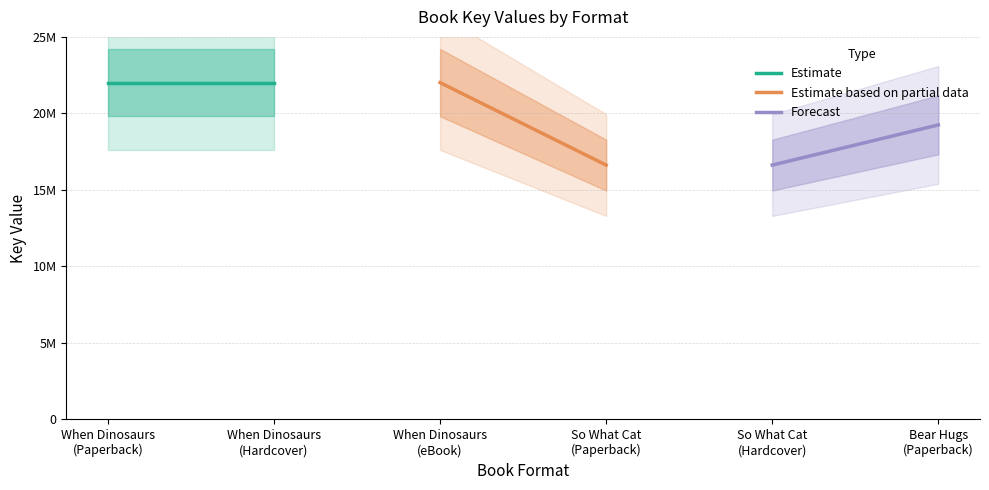

How many data points does each series have?

2